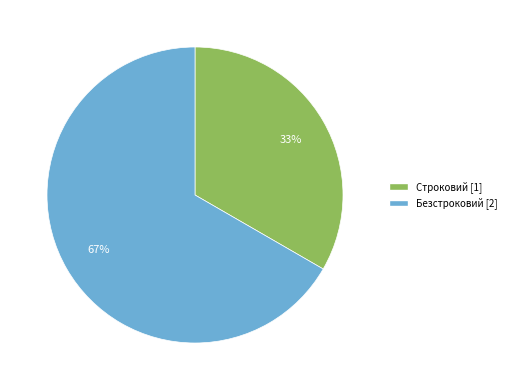

Is the sum of Безстроковий and Строковий greater than half?

Yes